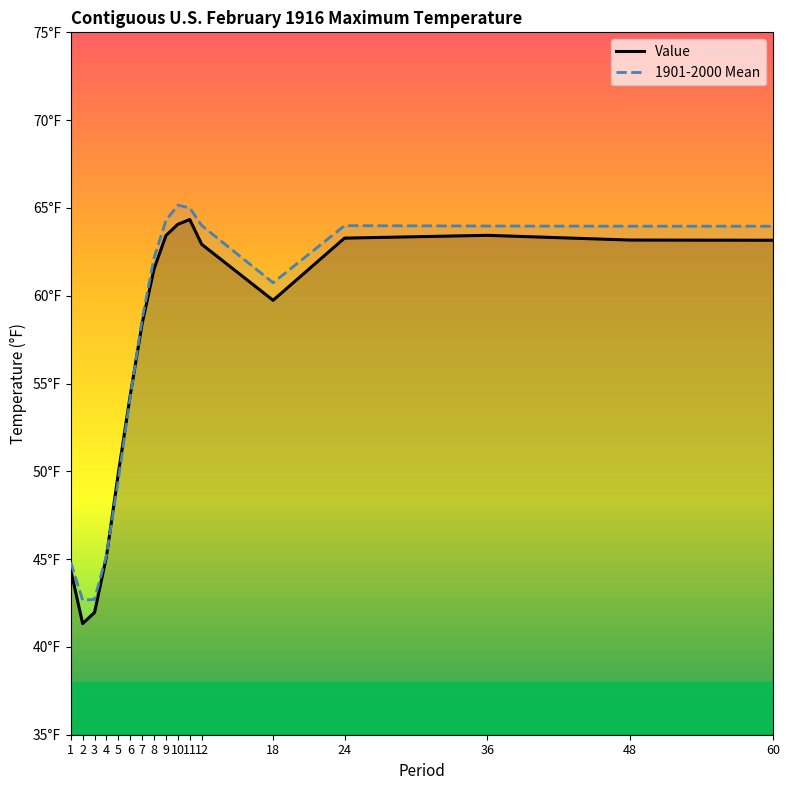

What is the greatest value displayed?

65.2